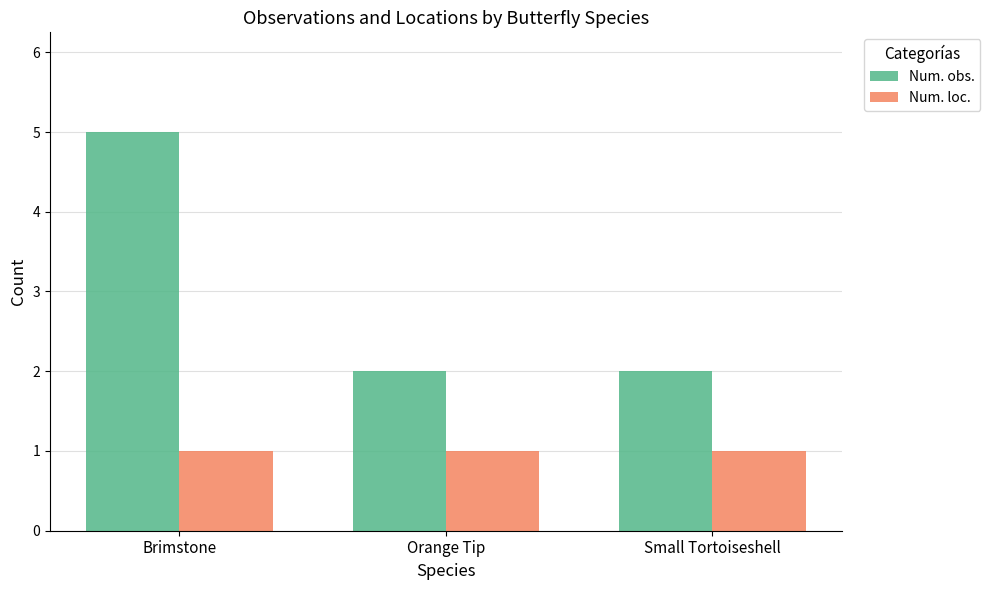

What is the sum of all Num. obs. values?

9